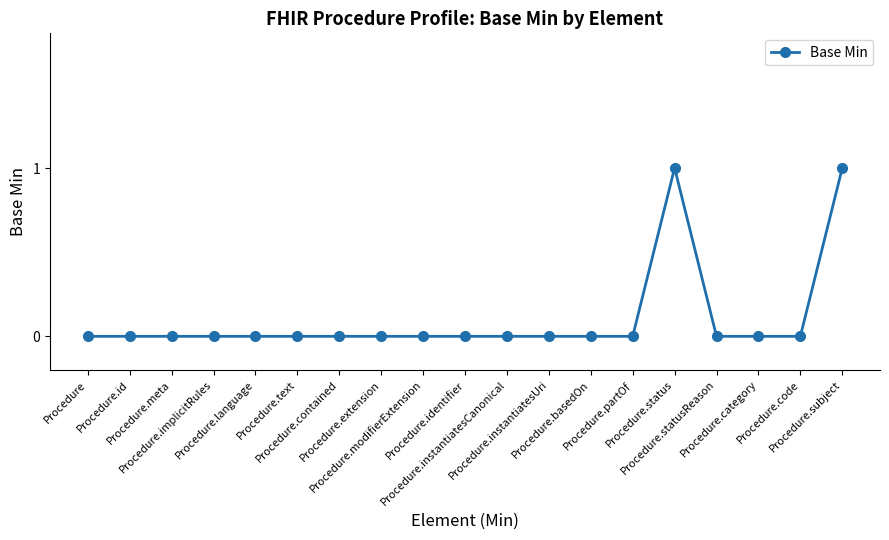

How many data points does each series have?

19